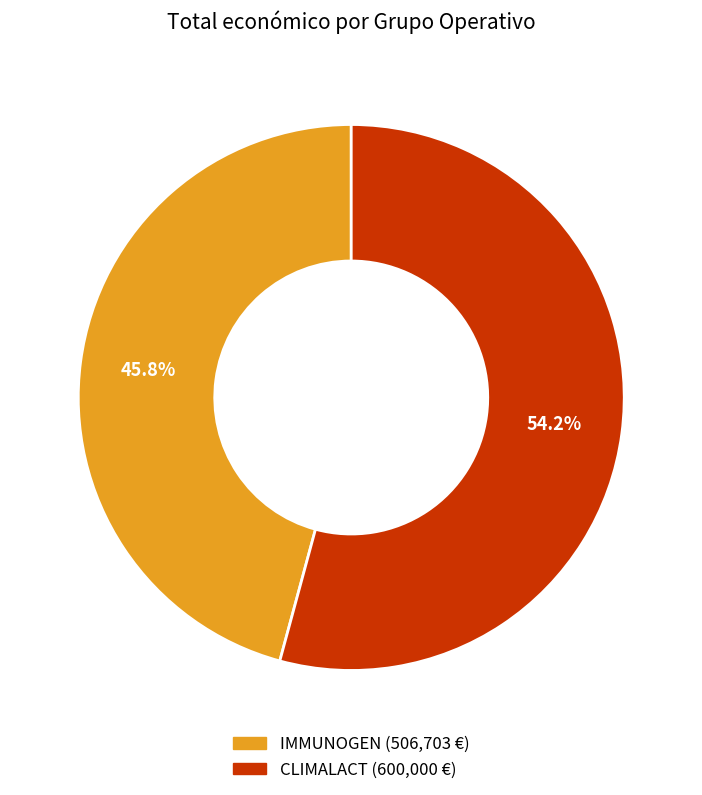

Is there any slice that represents more than half of the pie?

Yes